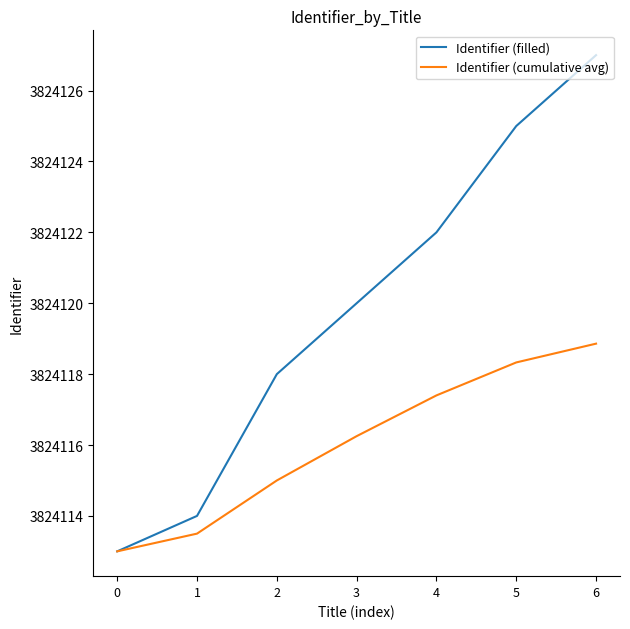

Rank the series by their average value, from highest to lowest.

Identifier (filled), Identifier (cumulative avg)